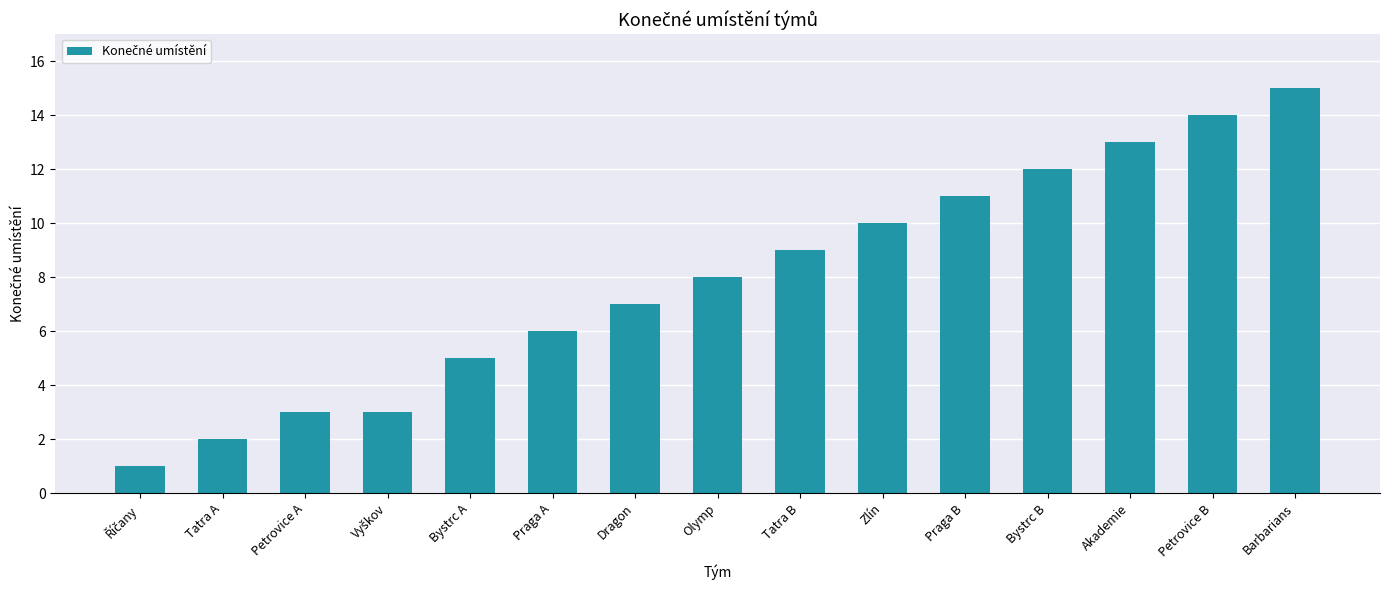

What position from the right is Praga A?

10